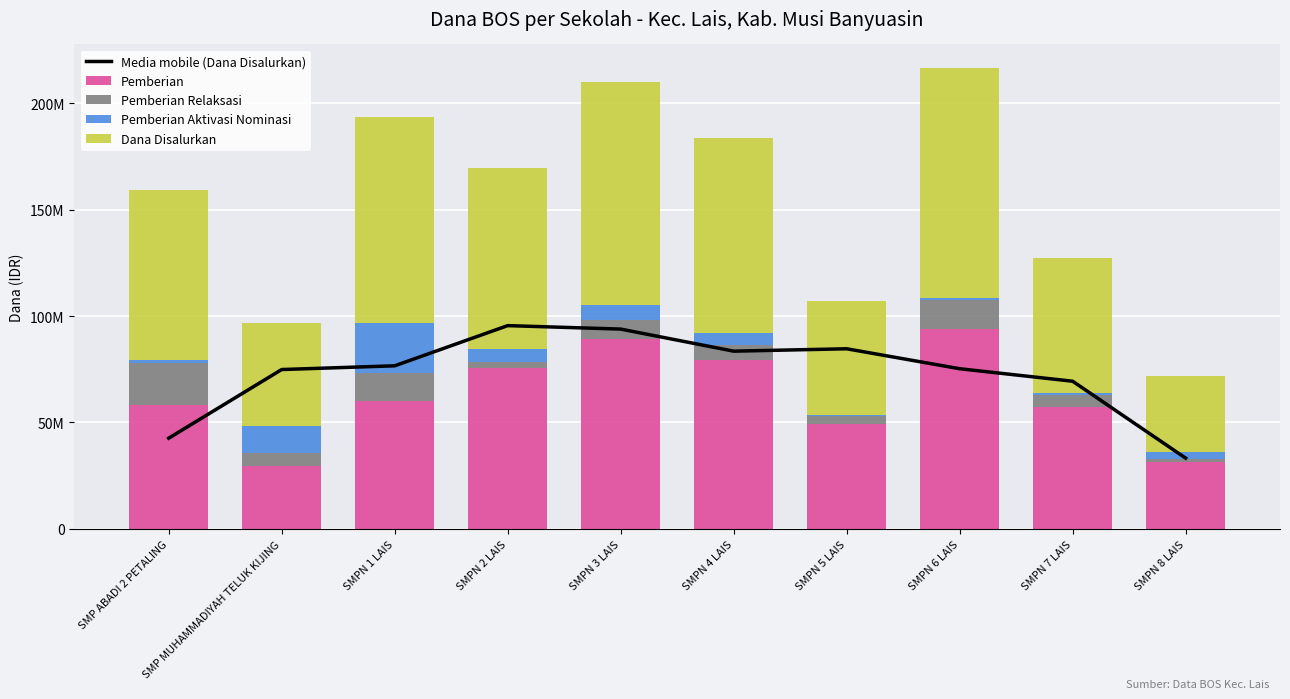

Rank the series at SMPN 2 LAIS from highest to lowest value.

Media mobile (Dana Disalurkan), Dana Disalurkan, Pemberian, Pemberian Aktivasi Nominasi, Pemberian Relaksasi